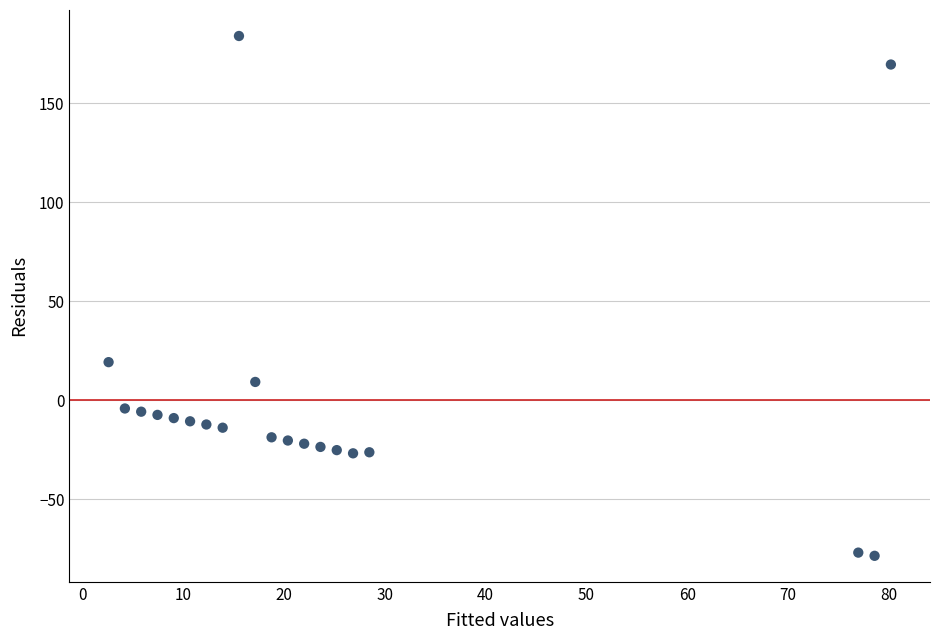

What Y value in the scatter plot is closest to 52?

19.2